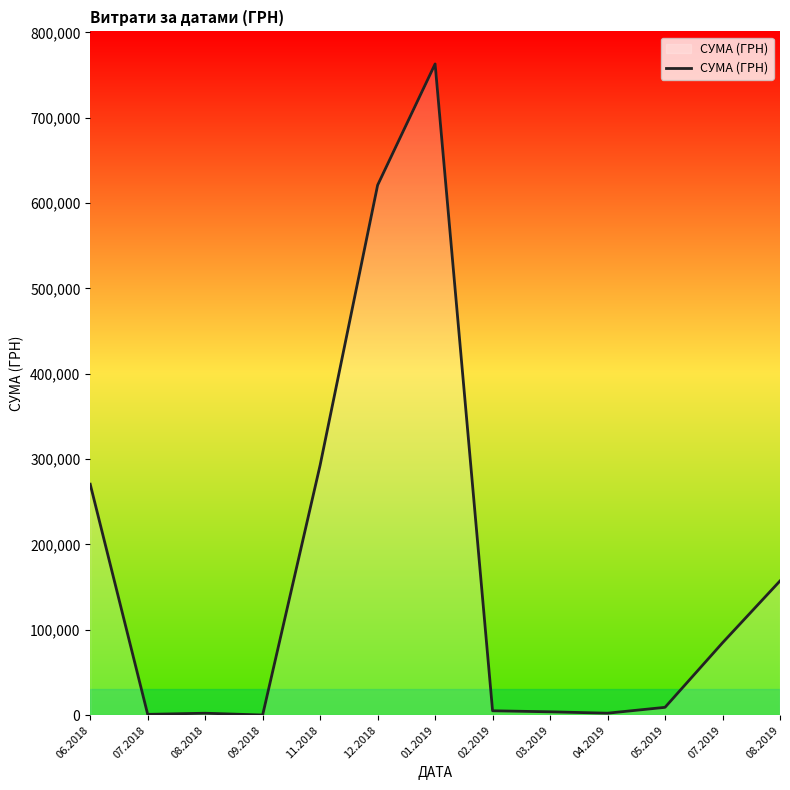

Which has a higher value, 01.2019 or 08.2019?

01.2019